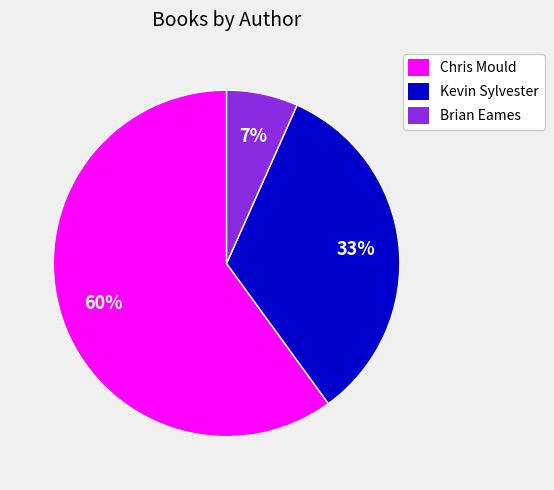

Is there any slice that represents more than half of the pie?

Yes